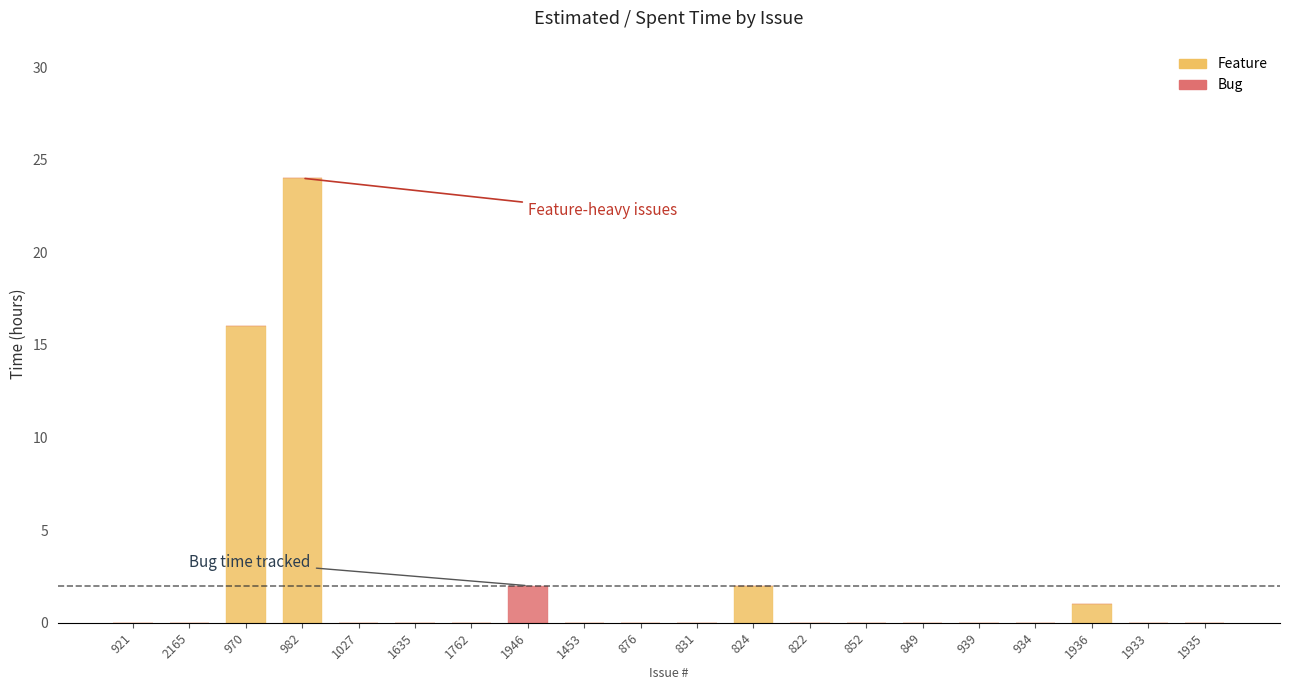

How many distinct data groups are displayed?

2